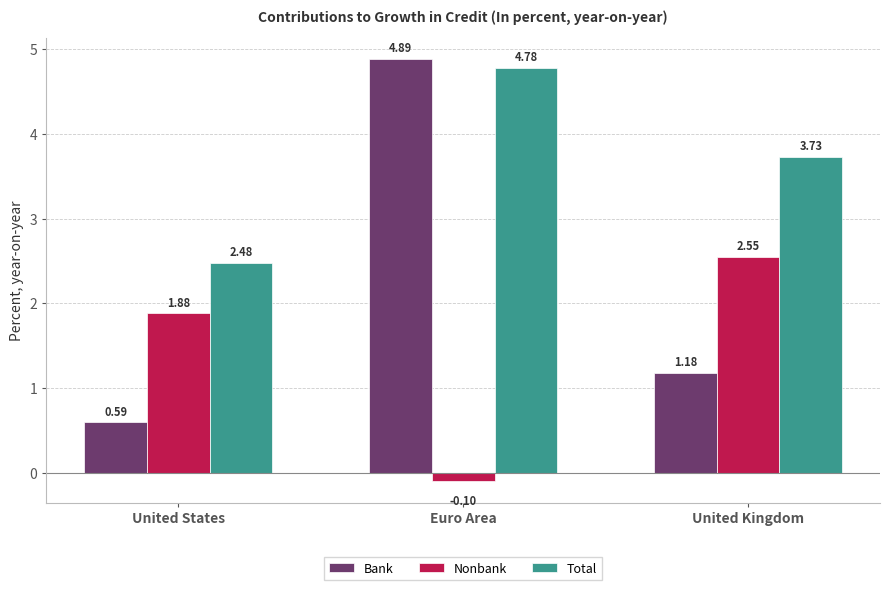

What is the label of the 2nd bar from the right?

Euro Area